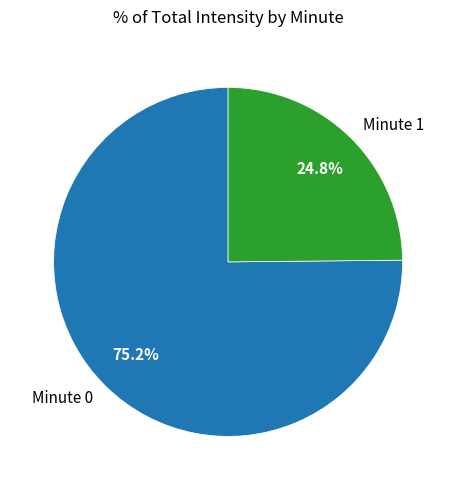

How many slices are in this pie chart?

2